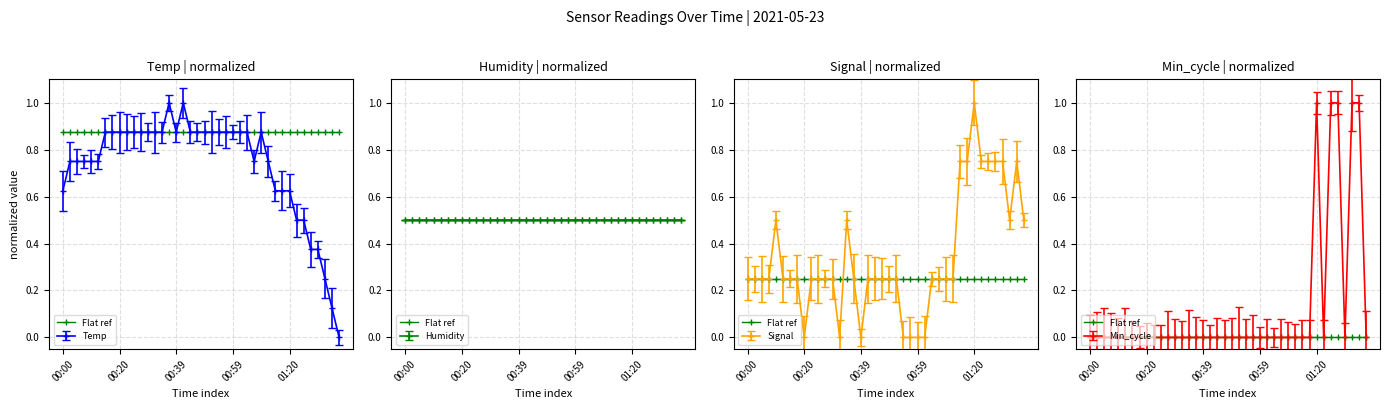

List the labels in order of Min_cycle value, smallest first.

00:00, 00:02, 00:05, 00:07, 00:10, 00:12, 00:15, 00:17, 00:20, 00:22, 00:24, 00:27, 00:29, 00:32, 00:34, 00:37, 00:39, 00:42, 00:44, 00:47, 00:49, 00:52, 00:54, 00:57, 00:59, 01:02, 01:05, 01:07, 01:10, 01:12, 01:15, 01:18, 01:23, 01:30, 01:38, 01:20, 01:25, 01:28, 01:33, 01:35